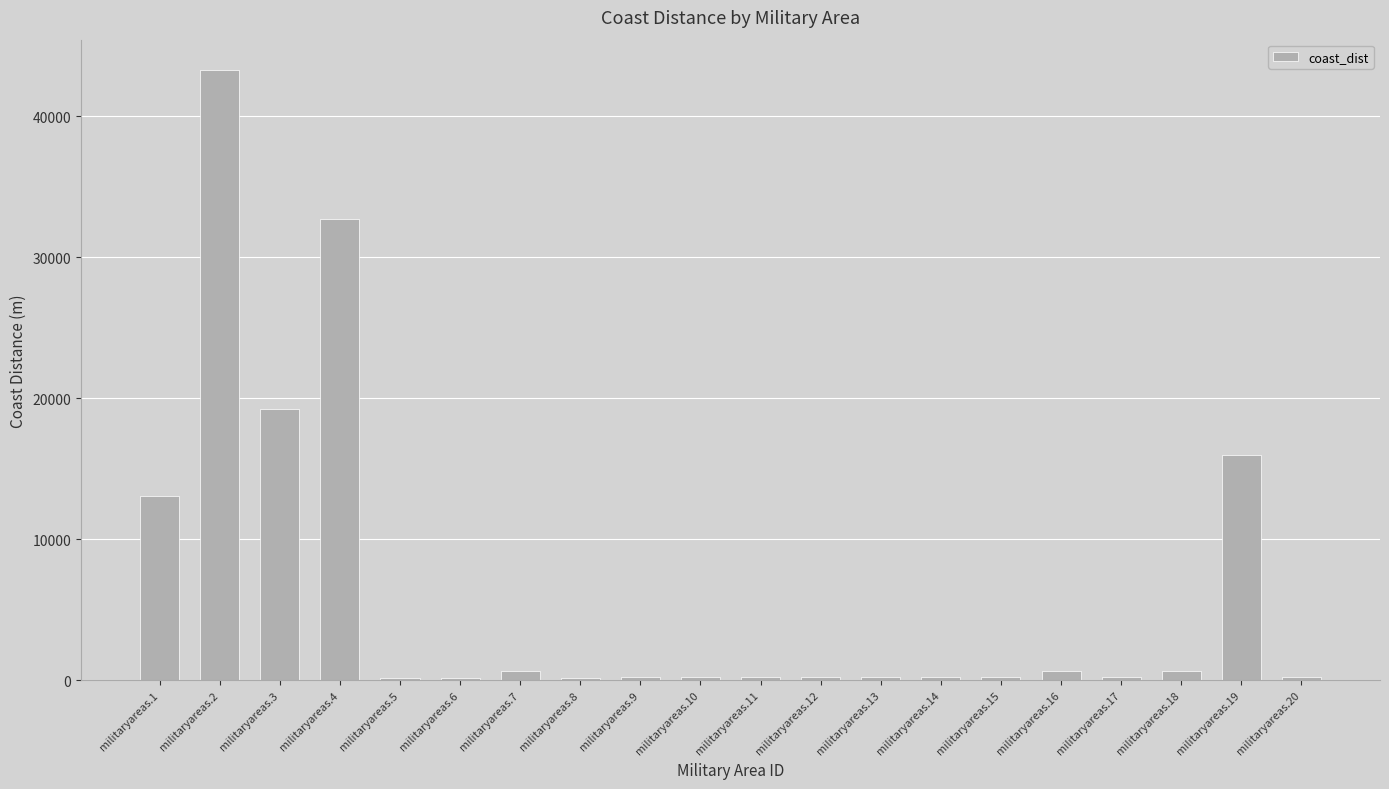

What is the difference between the second highest and minimum values?

32581.4